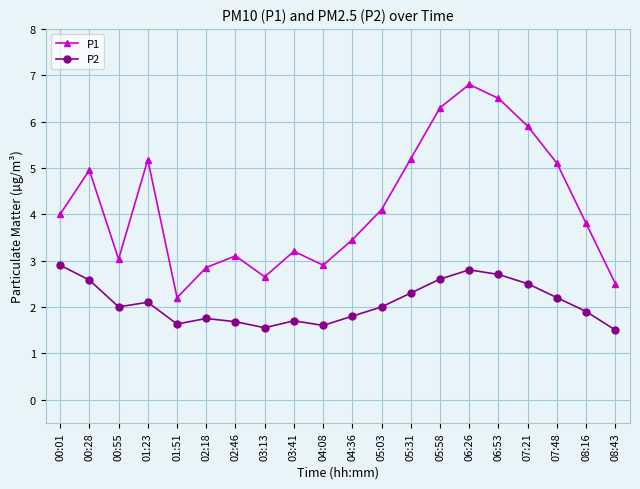

What are all the series names shown in the legend?

P1, P2